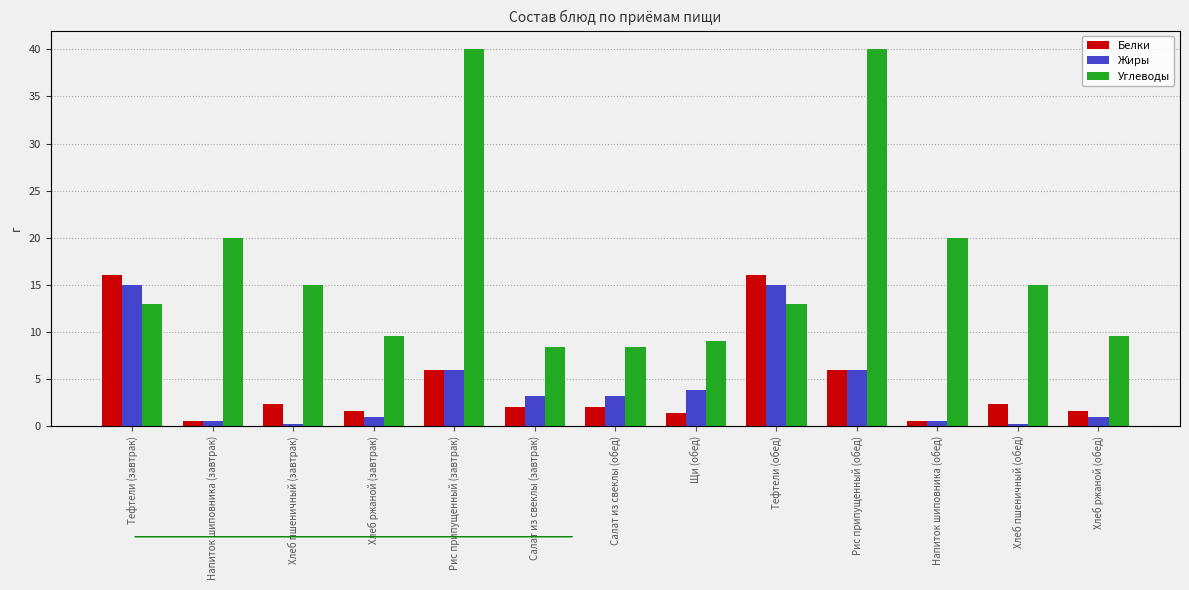

What is the value of the Жиры bar at the 5th from the left?

6.0